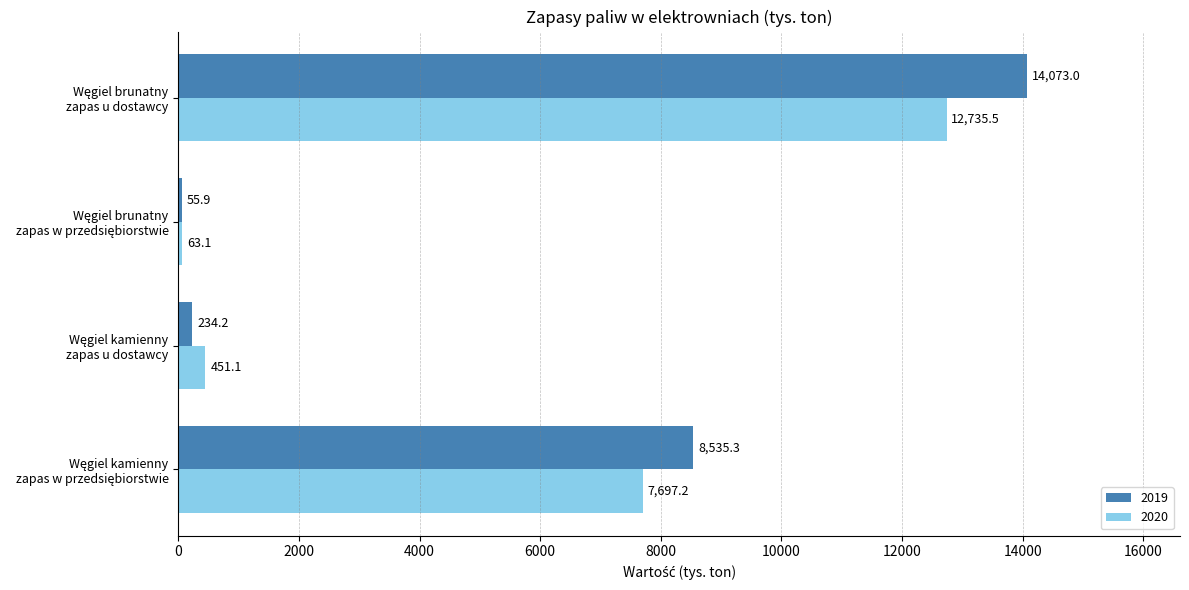

Which series has the largest range (max minus min)?

2019